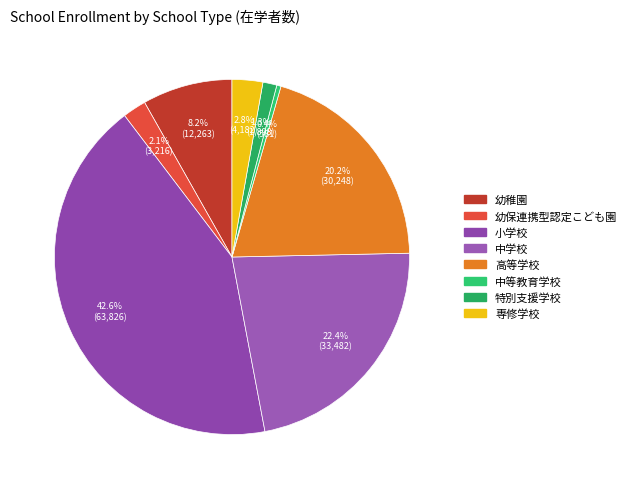

Is there any slice that represents more than half of the pie?

No